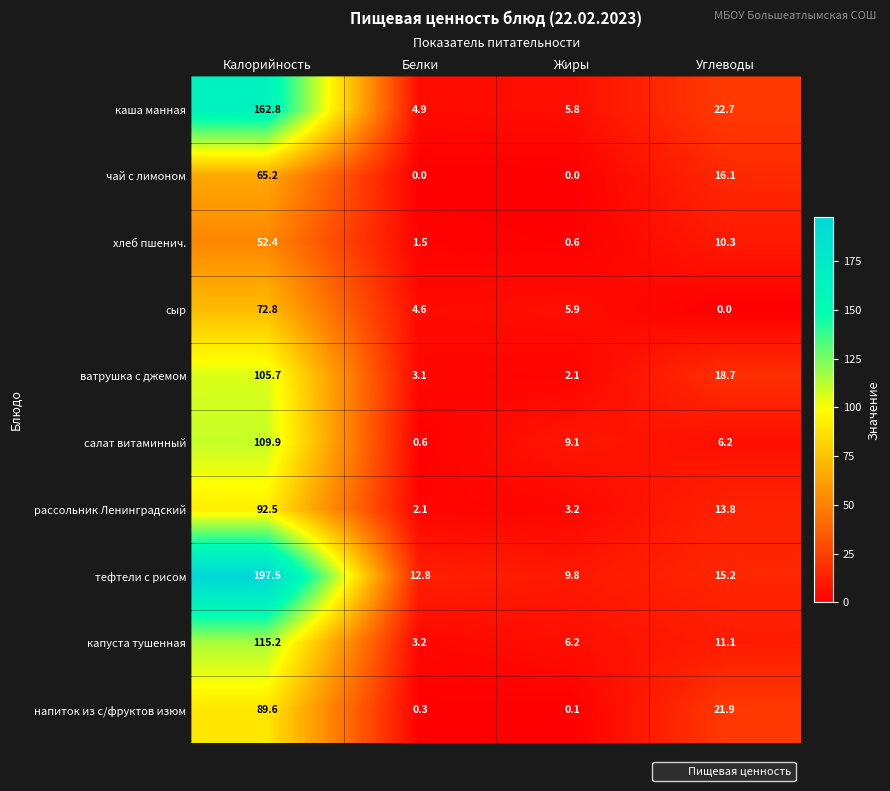

Count the number of data series in this chart.

10